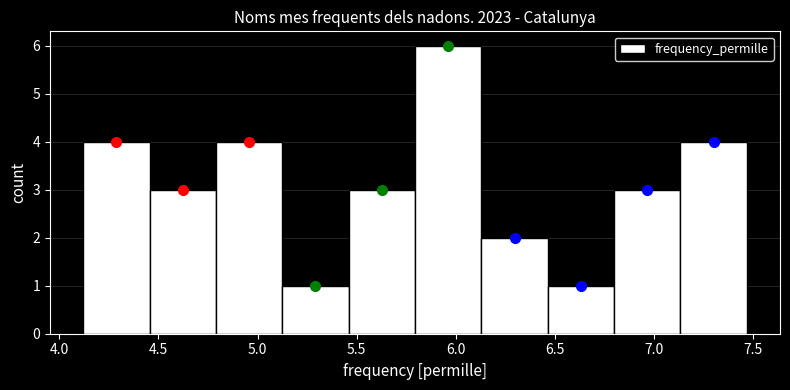

How tall is the bar that spans 4.790 to 5.125 on the x-axis? Neither the bar edges nor the heights are printed on the chart, so give them approximately, as read against the axes.

4